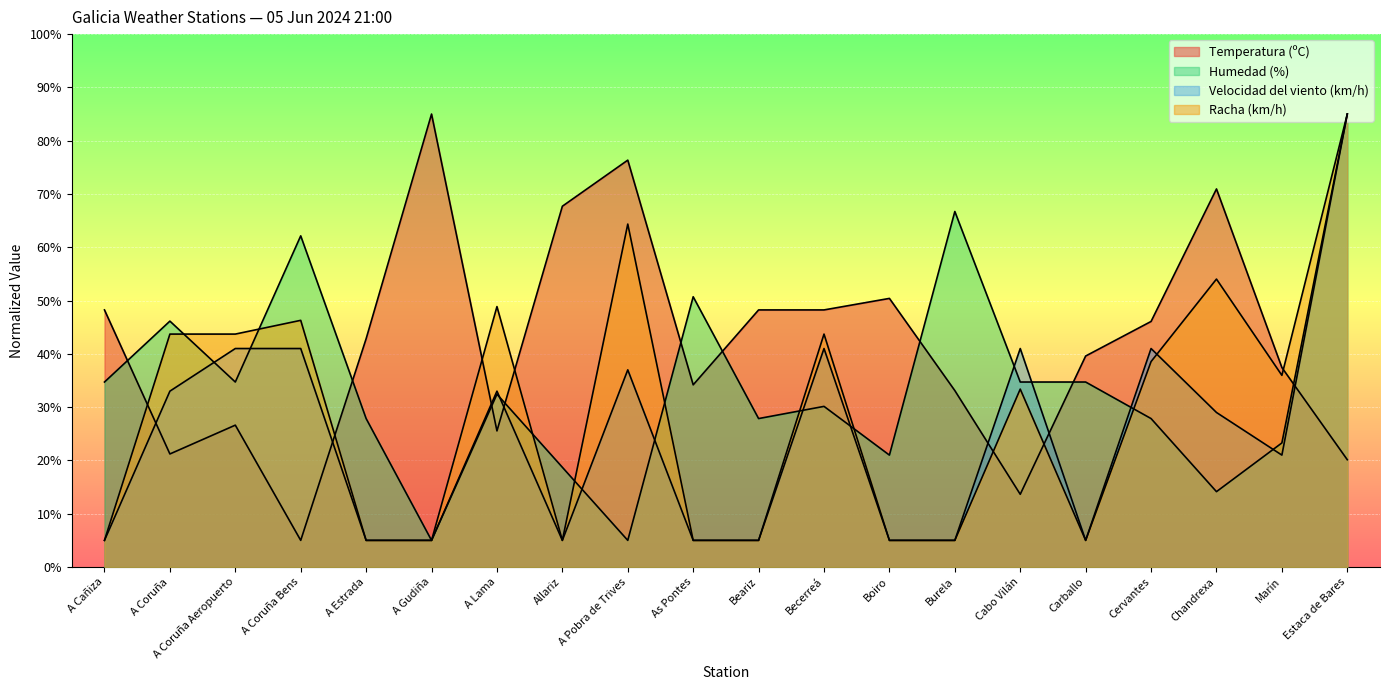

How many intersections are there between Temperatura (ºC) and Racha (km/h)?

7